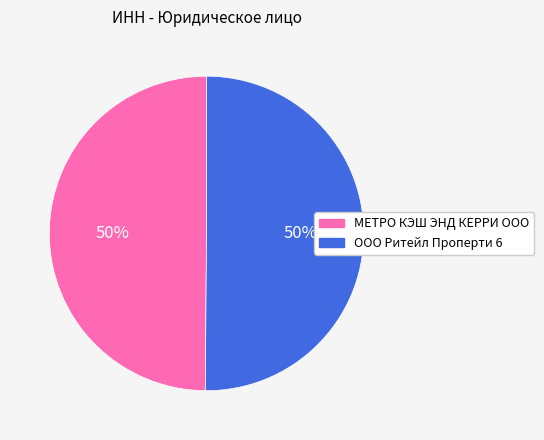

To the nearest percent, what portion does ООО Ритейл Проперти 6 represent?

50%